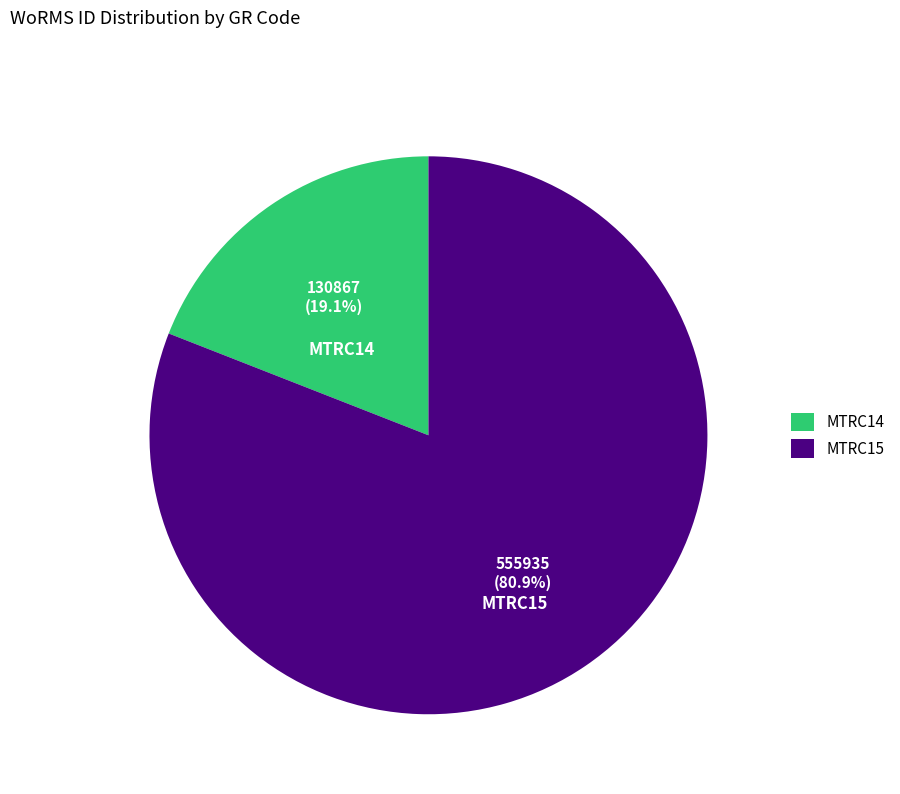

Between MTRC14 and MTRC15, which is larger?

MTRC15